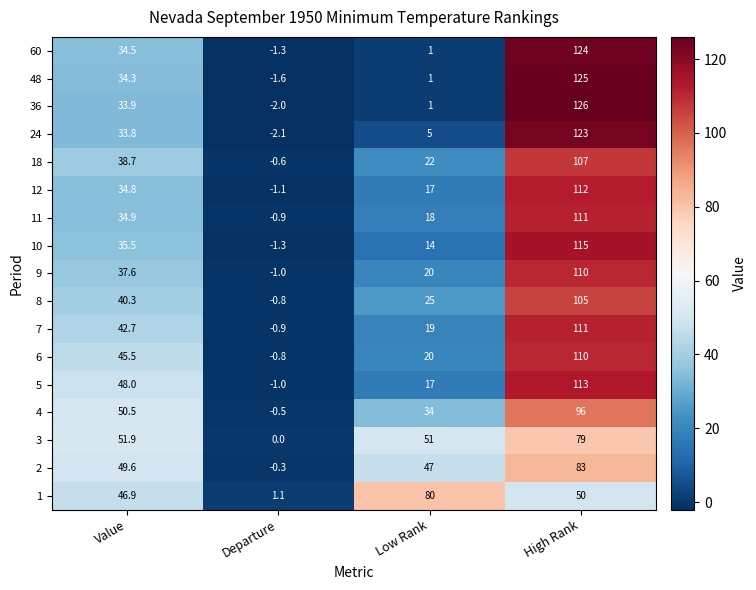

What is the sum of the 36 values at Departure and Value?

31.9